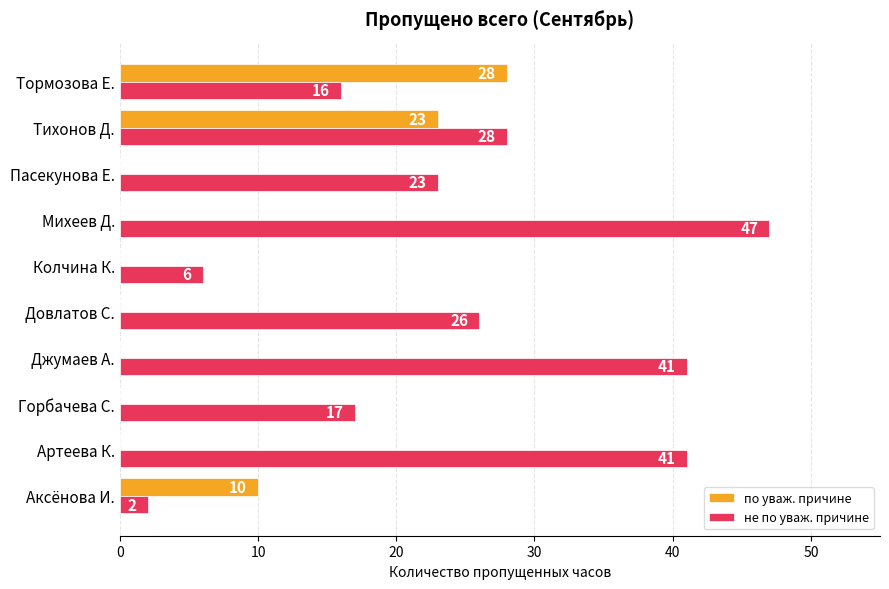

Where is не по уваж. причине nearest to the value 24?

Пасекунова Е.